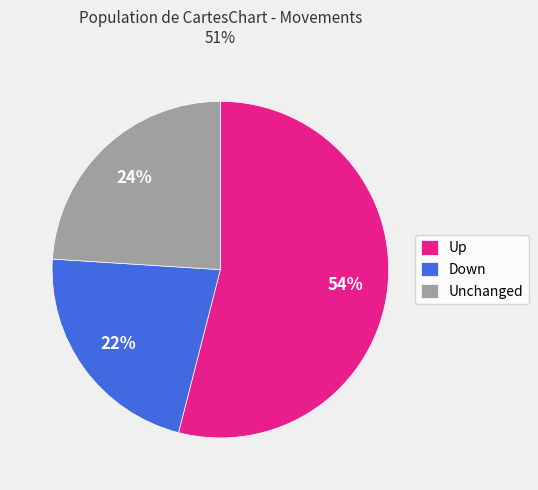

Rank the categories by value from lowest to highest.

Down, Unchanged, Up